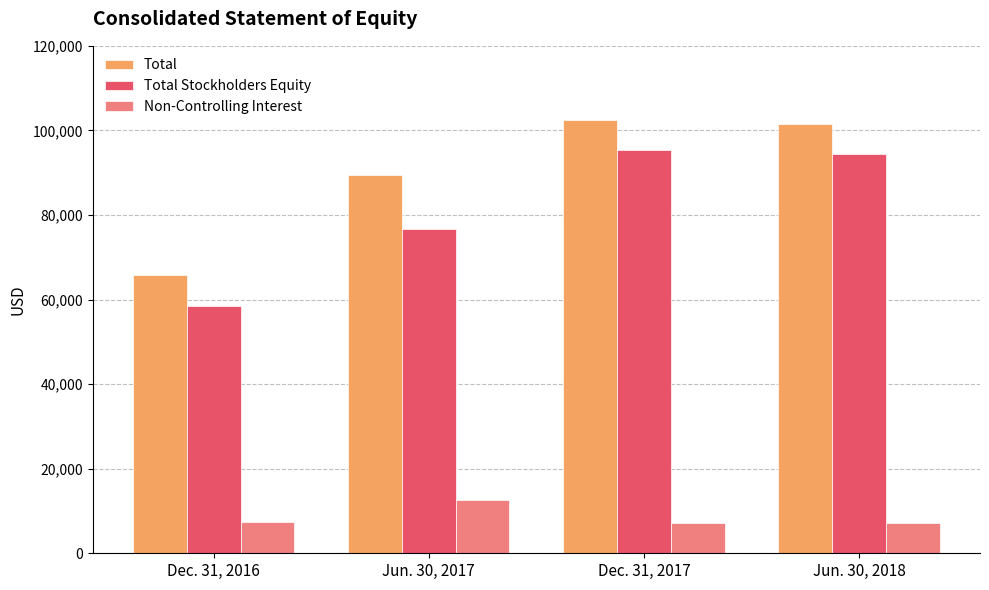

At which label does Total reach its peak?

Dec. 31, 2017